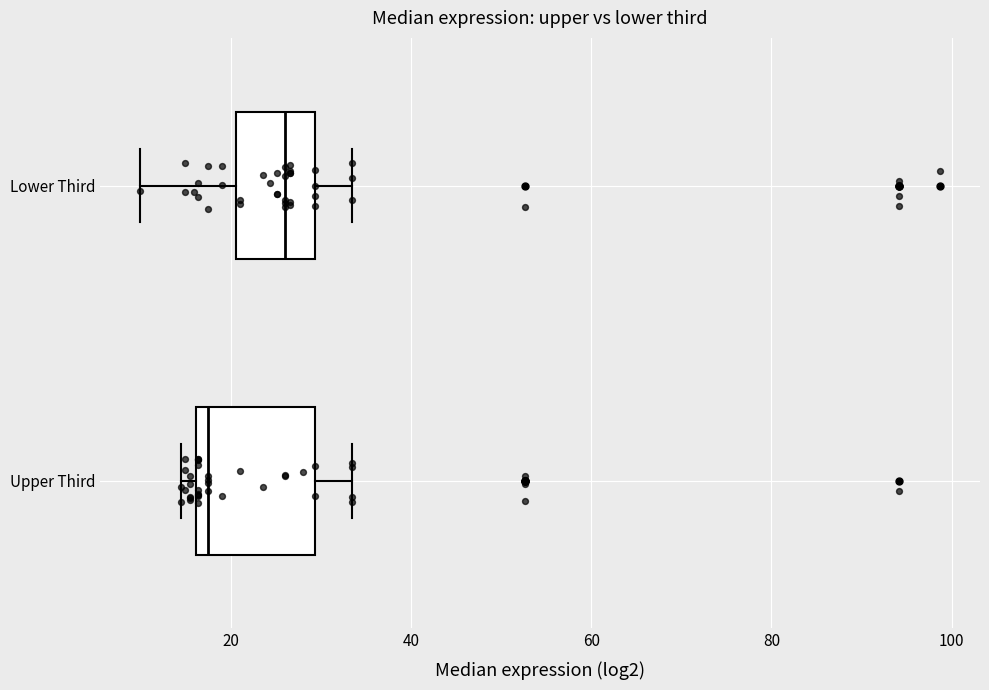

Which box has the furthest to the right median line?

Lower Third